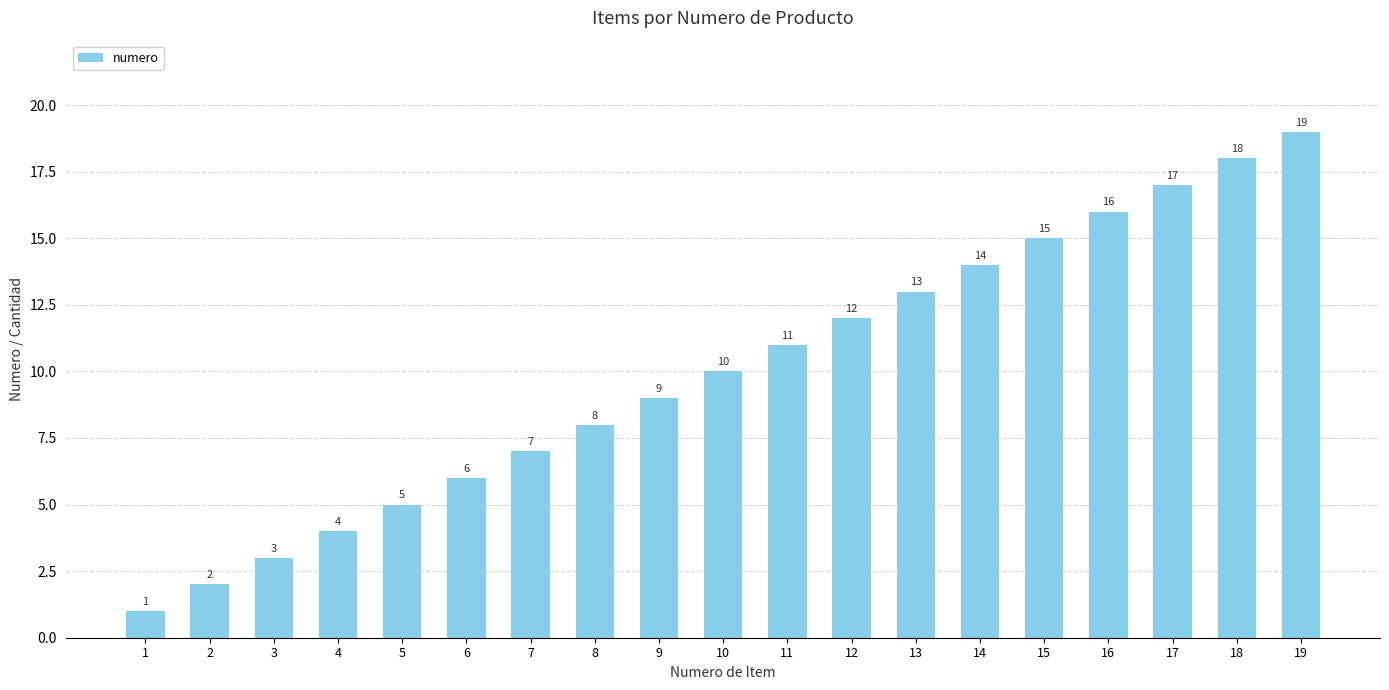

Count the number of data series in this chart.

1